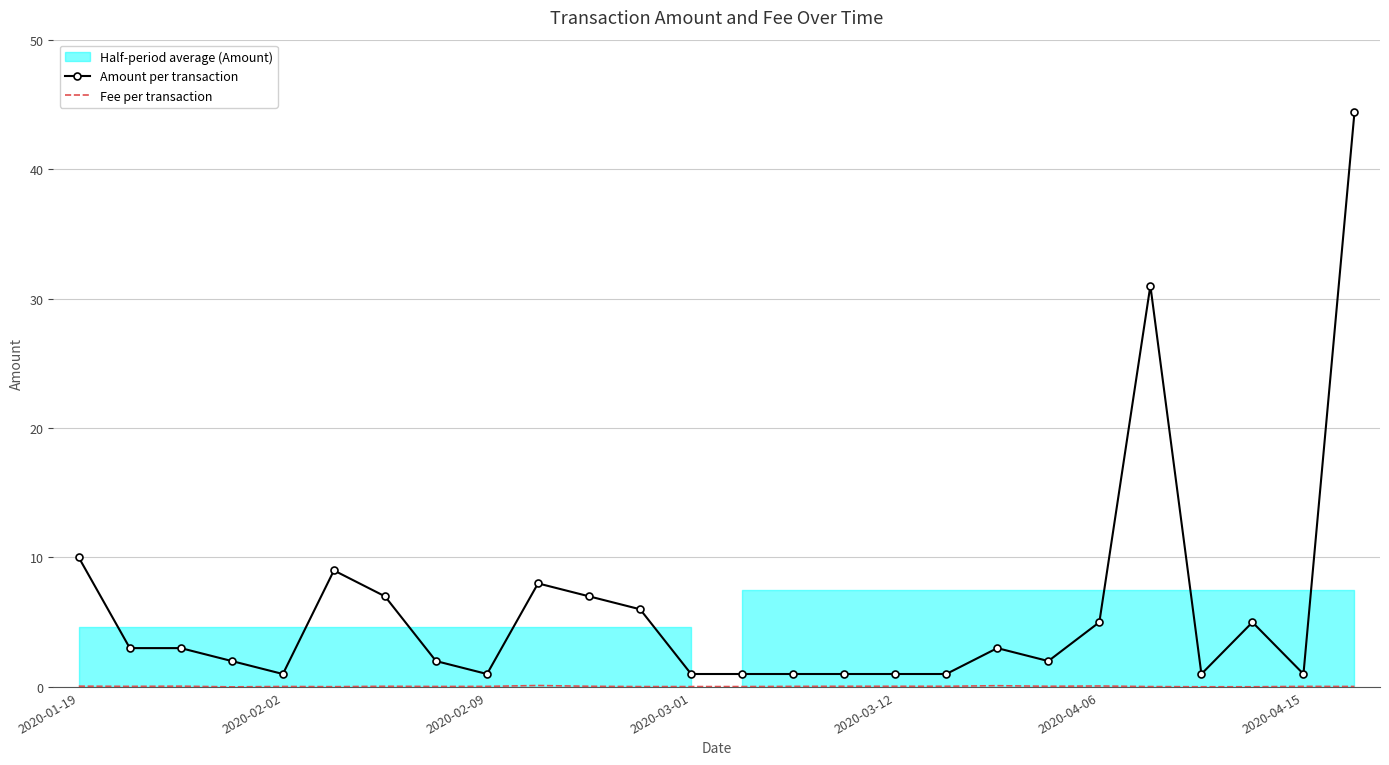

Which series changed the most between 2020-02-02 and 2020-03-01?

Amount per transaction